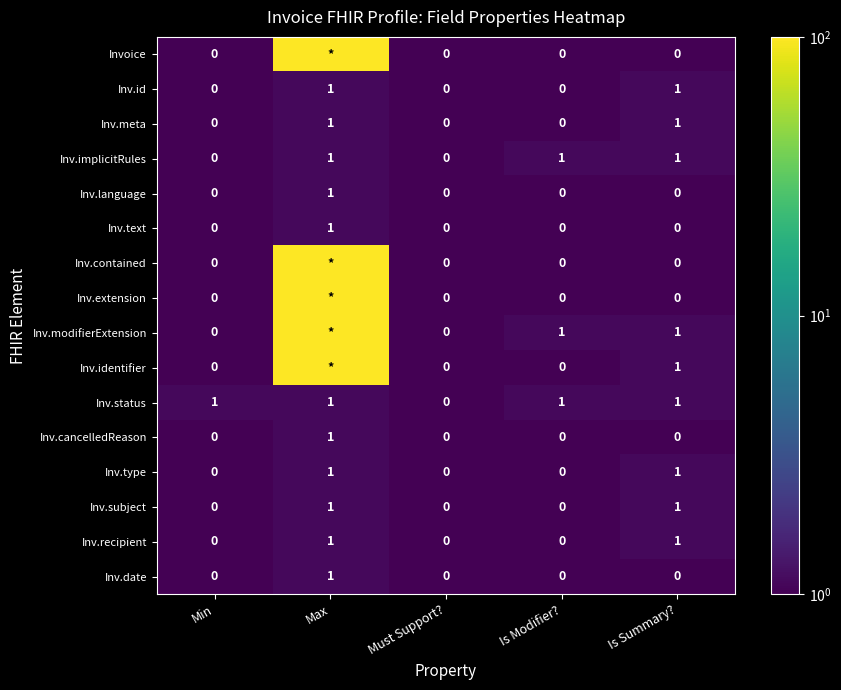

Count the Inv.recipient values in the range 0 to 1.

5